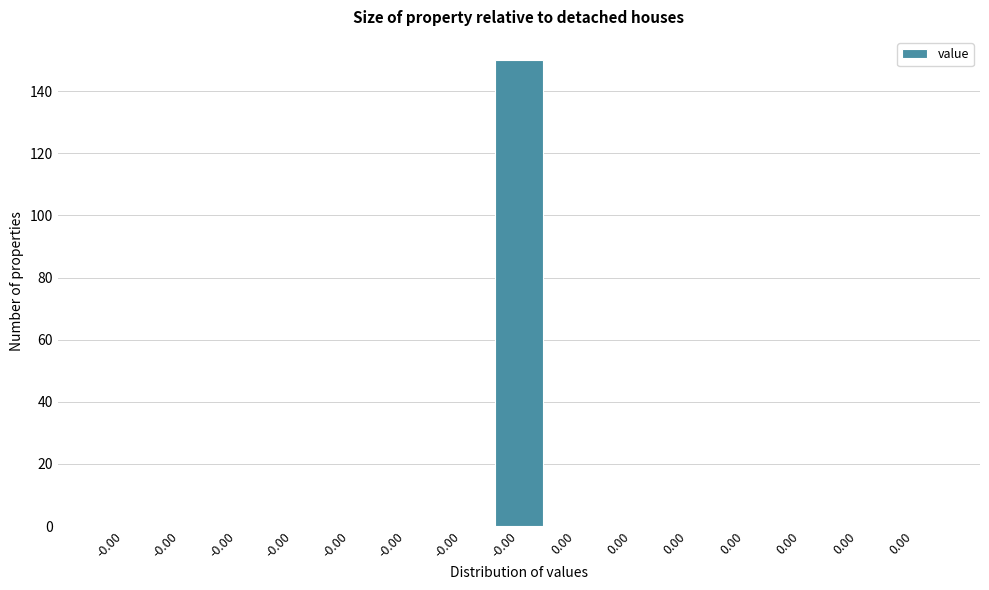

How many distinct data groups are displayed?

1